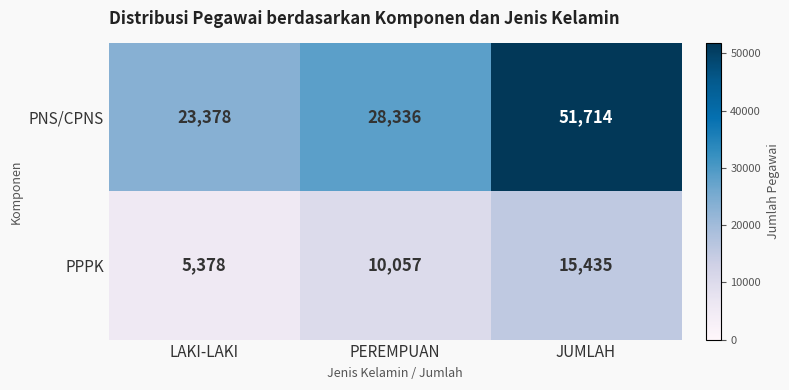

What is the total value across all series at JUMLAH?

67149